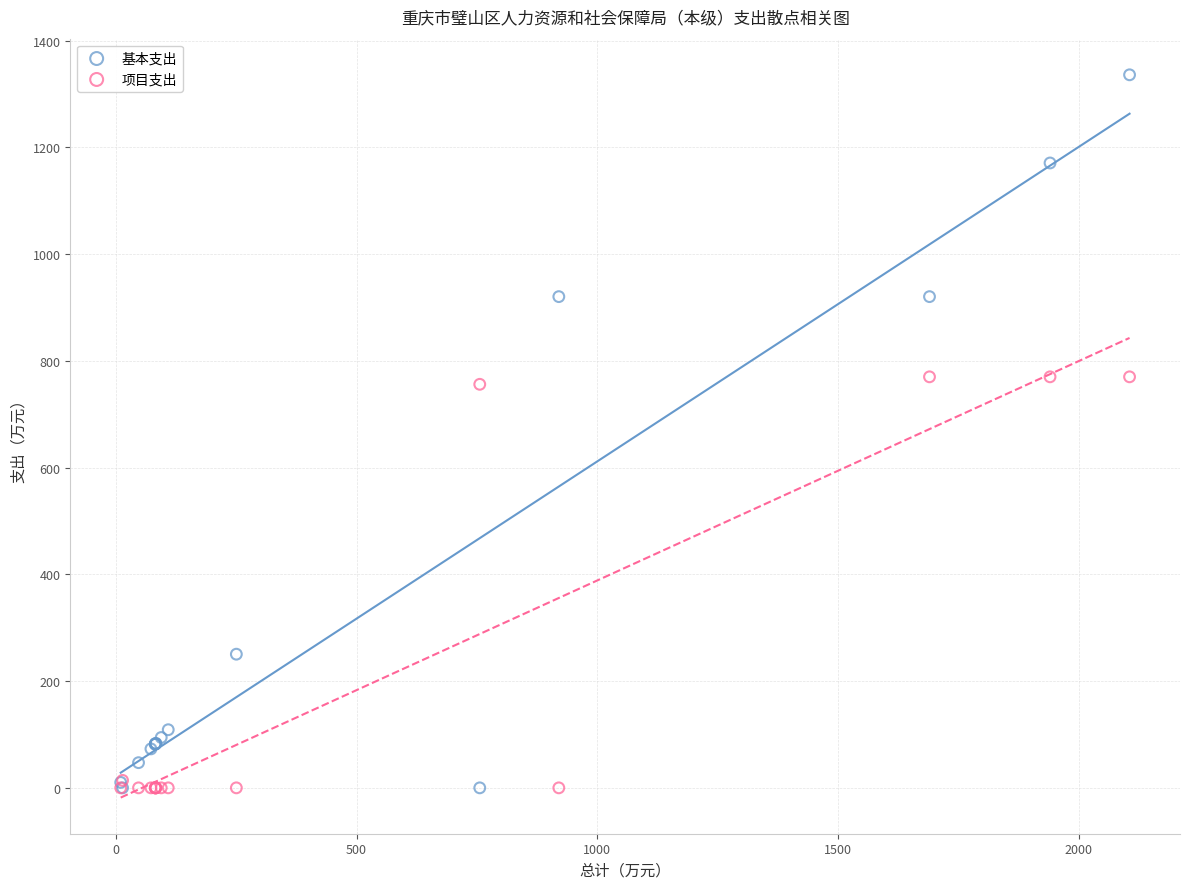

What are all the series names shown in the legend?

基本支出, 项目支出